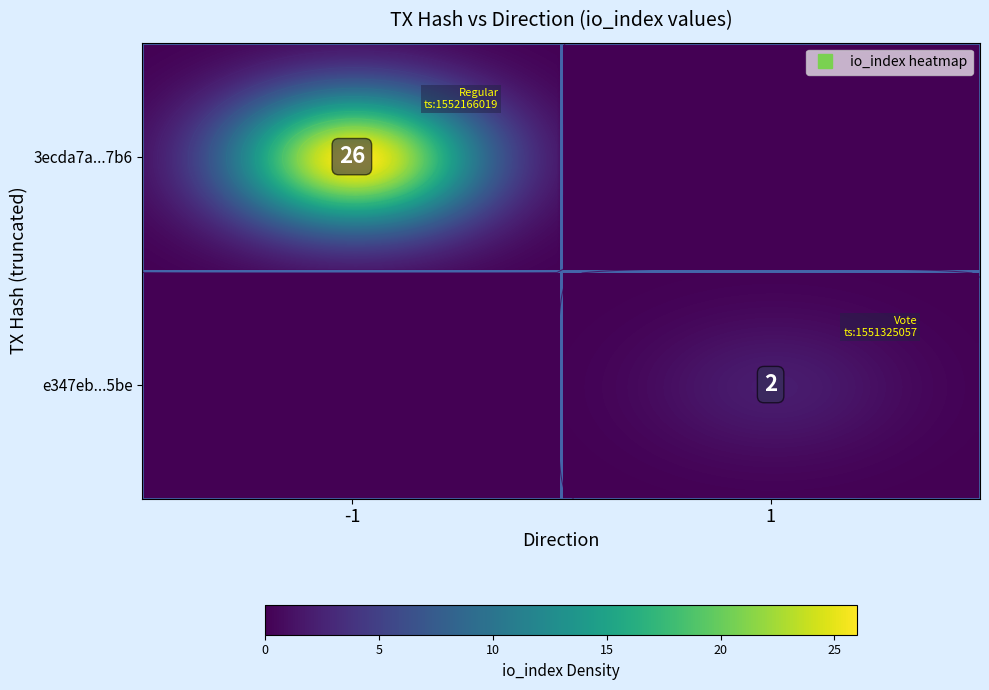

Which series has the widest spread of values?

3ecda7a127ef23103fabfd7204a5074917607b6